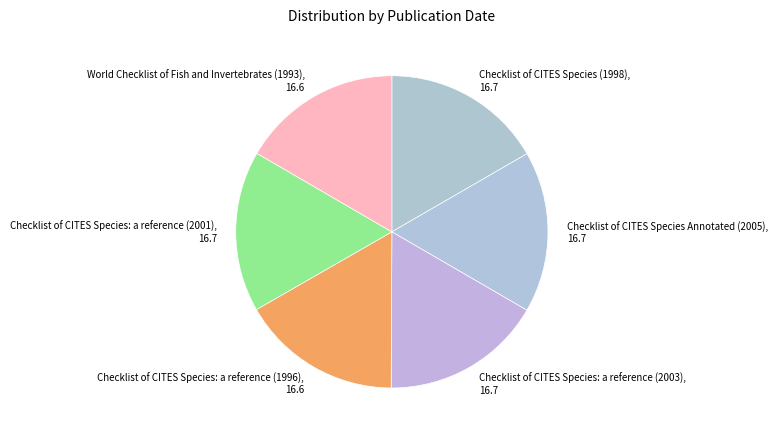

Is it true that Checklist of CITES Species: a reference (2001) is 17% of the pie?

True